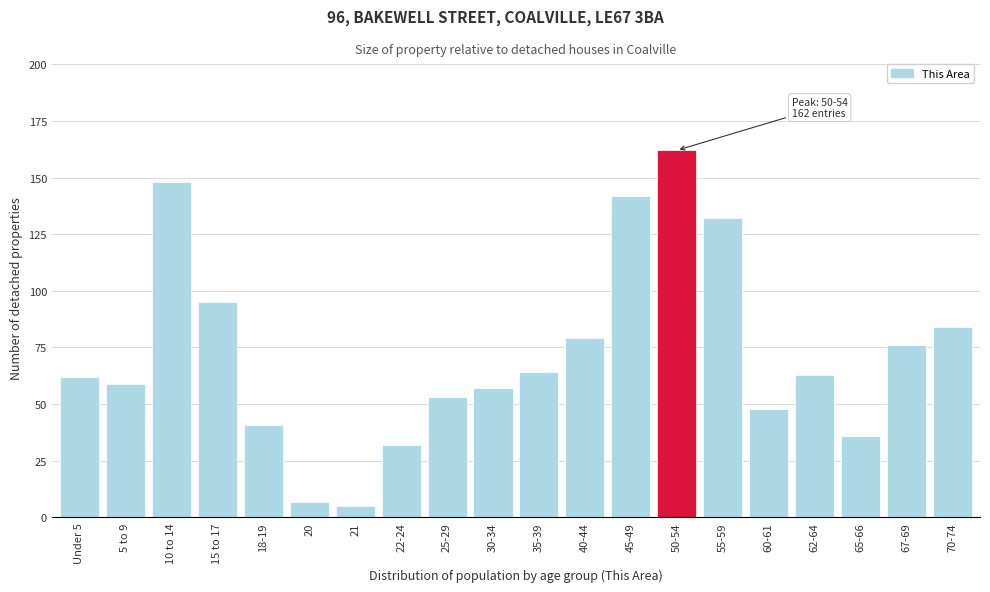

Reading right to left, list all the values displayed in this chart.

70-74=84	67-69=76	65-66=36	62-64=63	60-61=48	55-59=132	50-54=162	45-49=142	40-44=79	35-39=64	30-34=57	25-29=53	22-24=32	21=5	20=7	18-19=41	15 to 17=95	10 to 14=148	5 to 9=59	Under 5=62